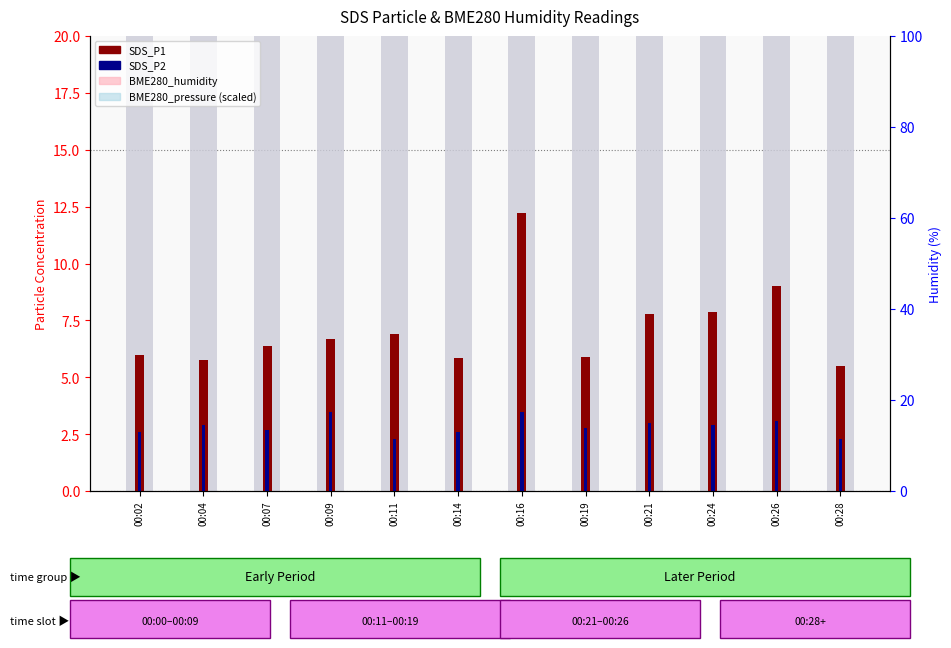

What is the maximum value for BME280_humidity?

56.9